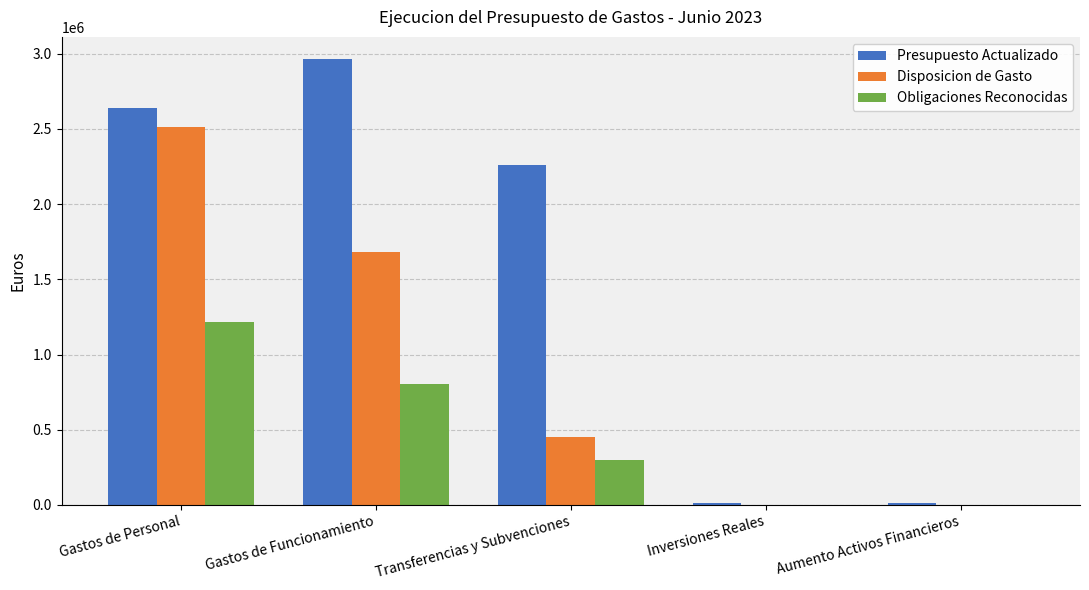

Which category has the highest value in the Presupuesto Actualizado series?

Gastos de Funcionamiento